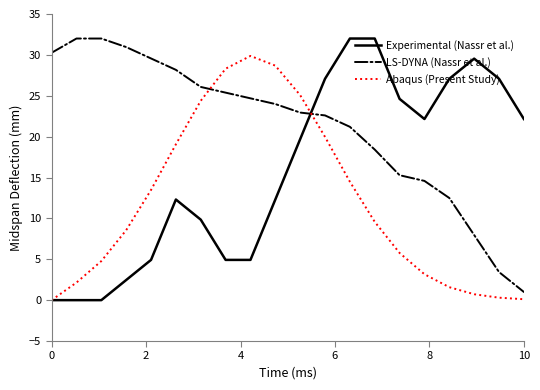

True or false: LS-DYNA (Nassr et al.) has more than 1 interior local peaks.

False